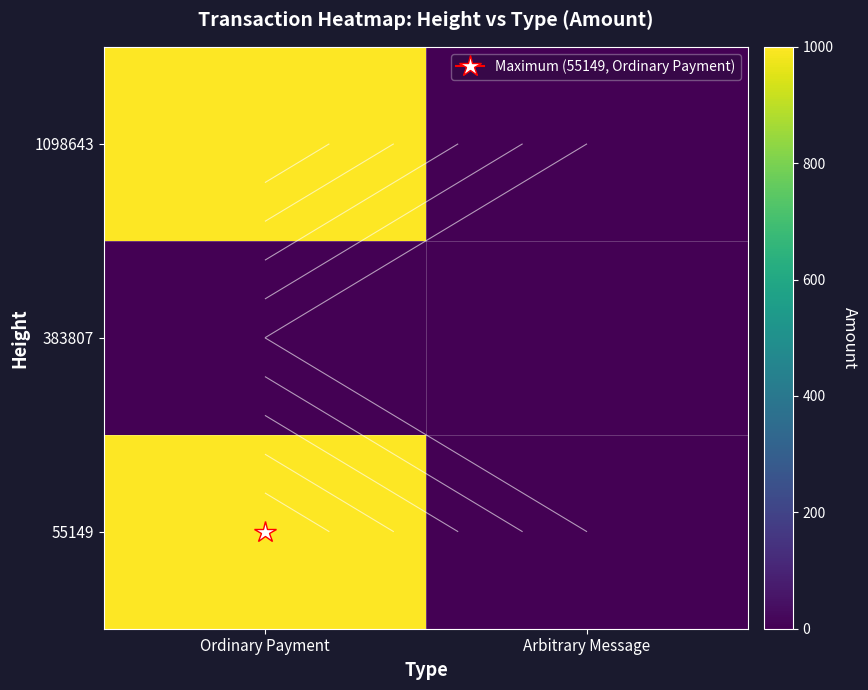

What is the spread (max minus min) of values at Ordinary Payment?

1000.0